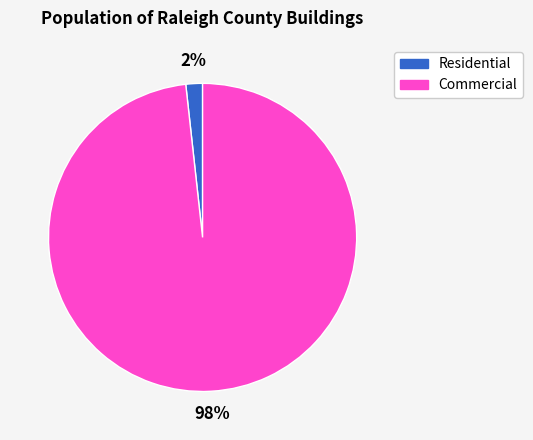

What is the largest slice in the pie chart?

Commercial